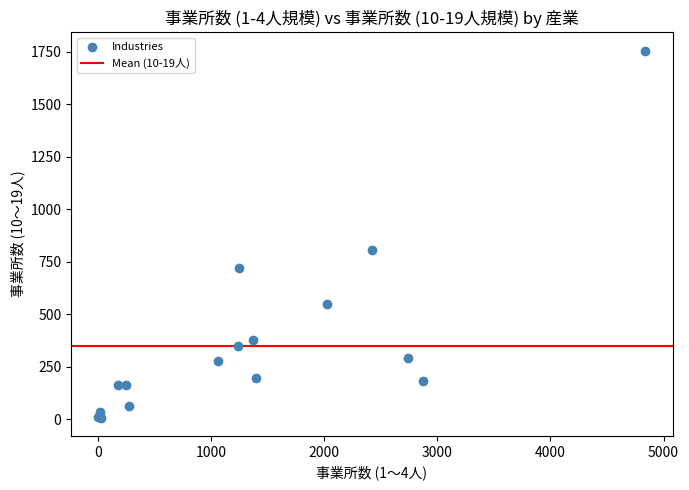

What Y value in the scatter plot is closest to 880?

807